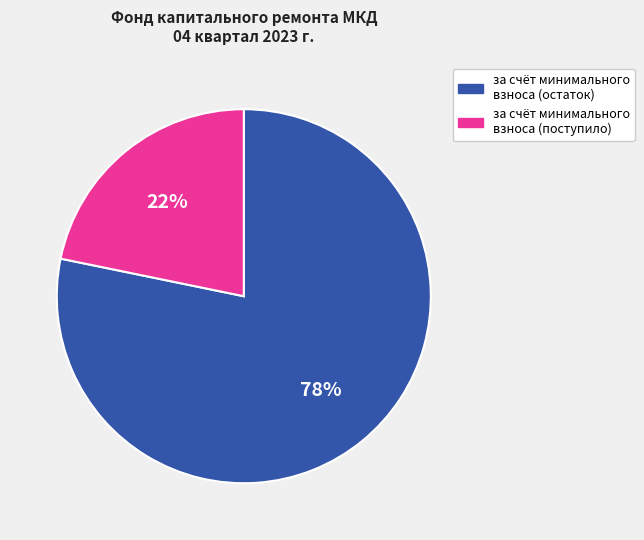

To the nearest percent, what is the difference between the largest and smallest slice percentages?

56%